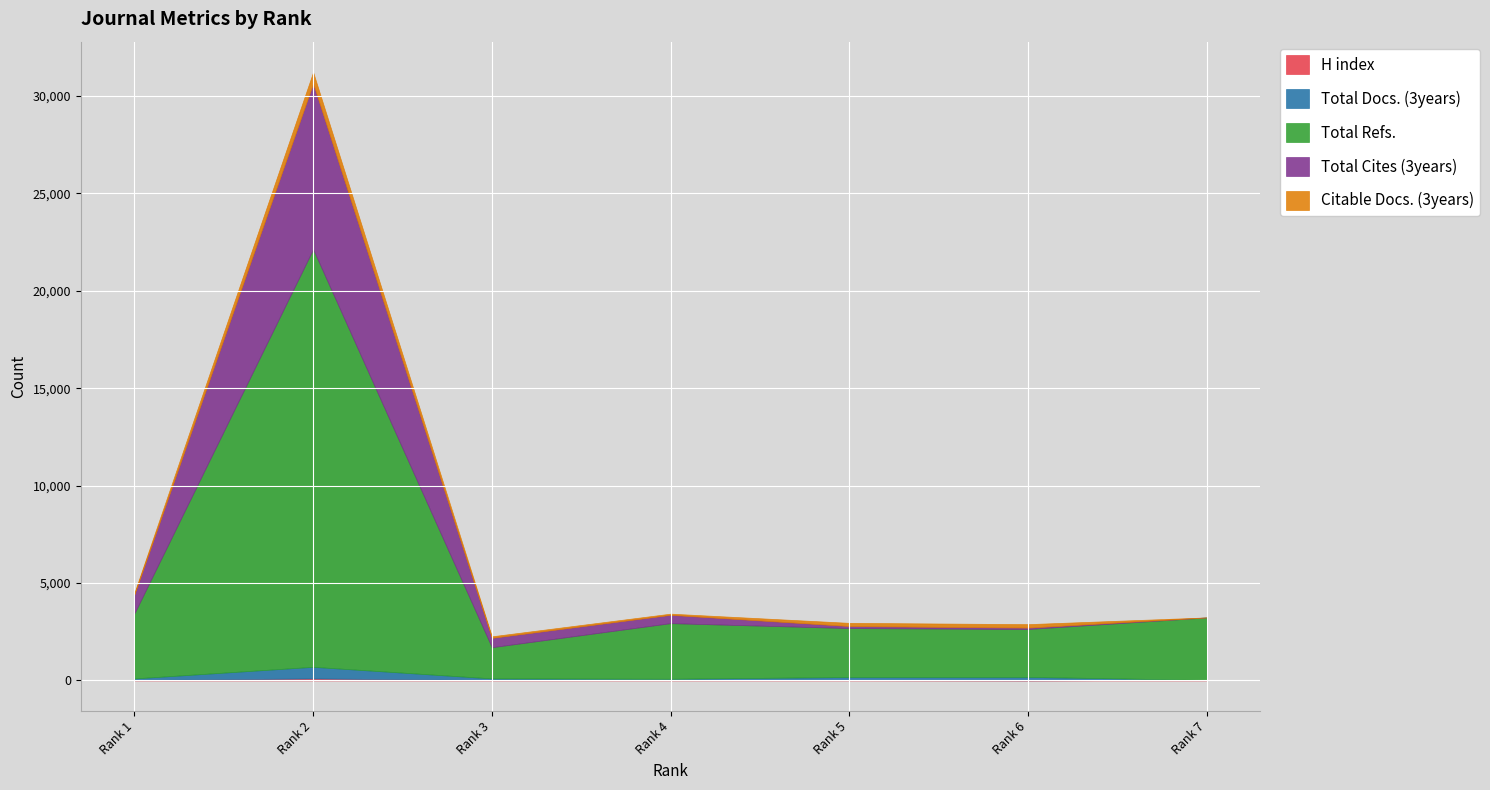

At how many categories does at least one series exceed 8835?

1